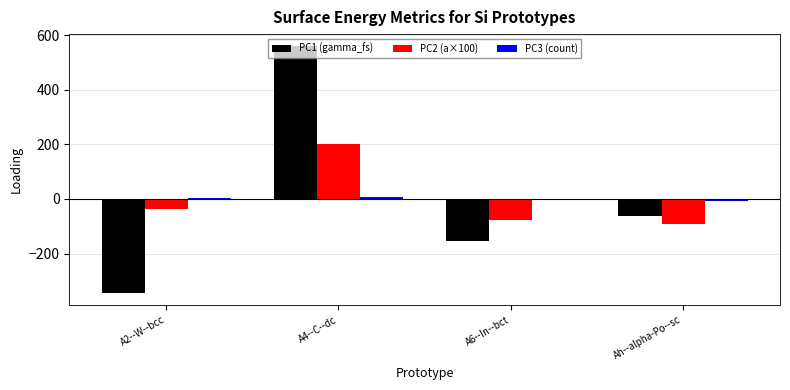

What is the highest value of the PC2 (a×100) series?

202.7